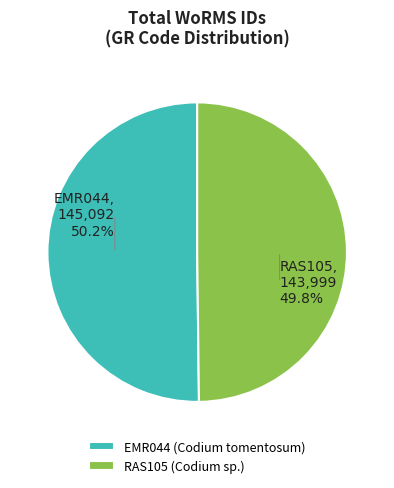

Is it true that RAS105 is 50% of the pie?

True